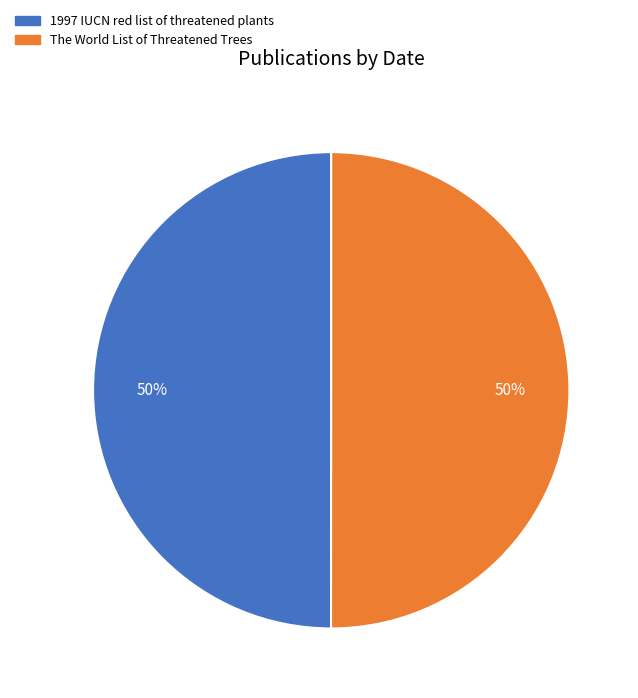

To the nearest percent, what is the combined percentage of The World List of Threatened Trees and 1997 IUCN red list of threatened plants?

100%